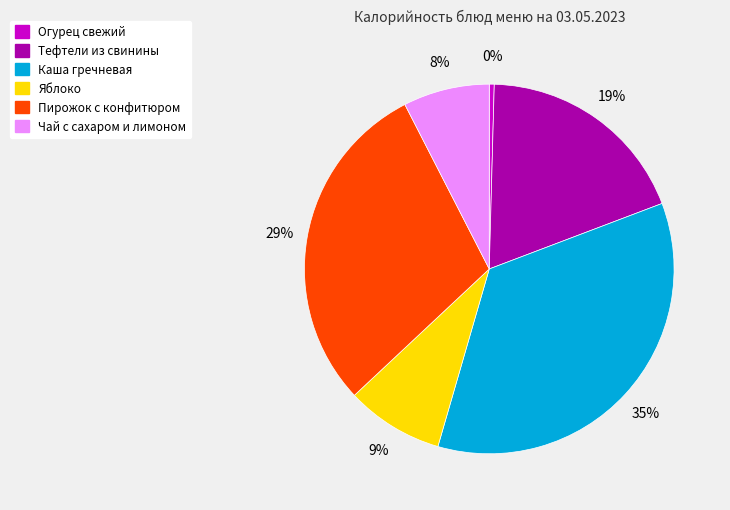

To the nearest percent, what portion does Чай с сахаром и лимоном represent?

8%